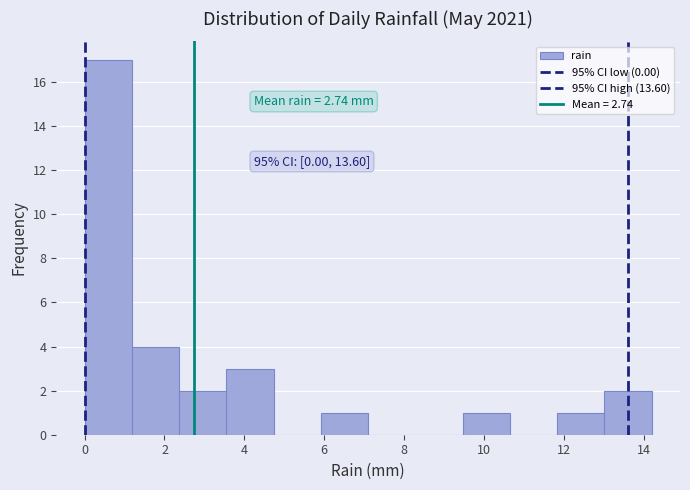

Which range on the x-axis has the tallest bar?

0.0 to 1.2